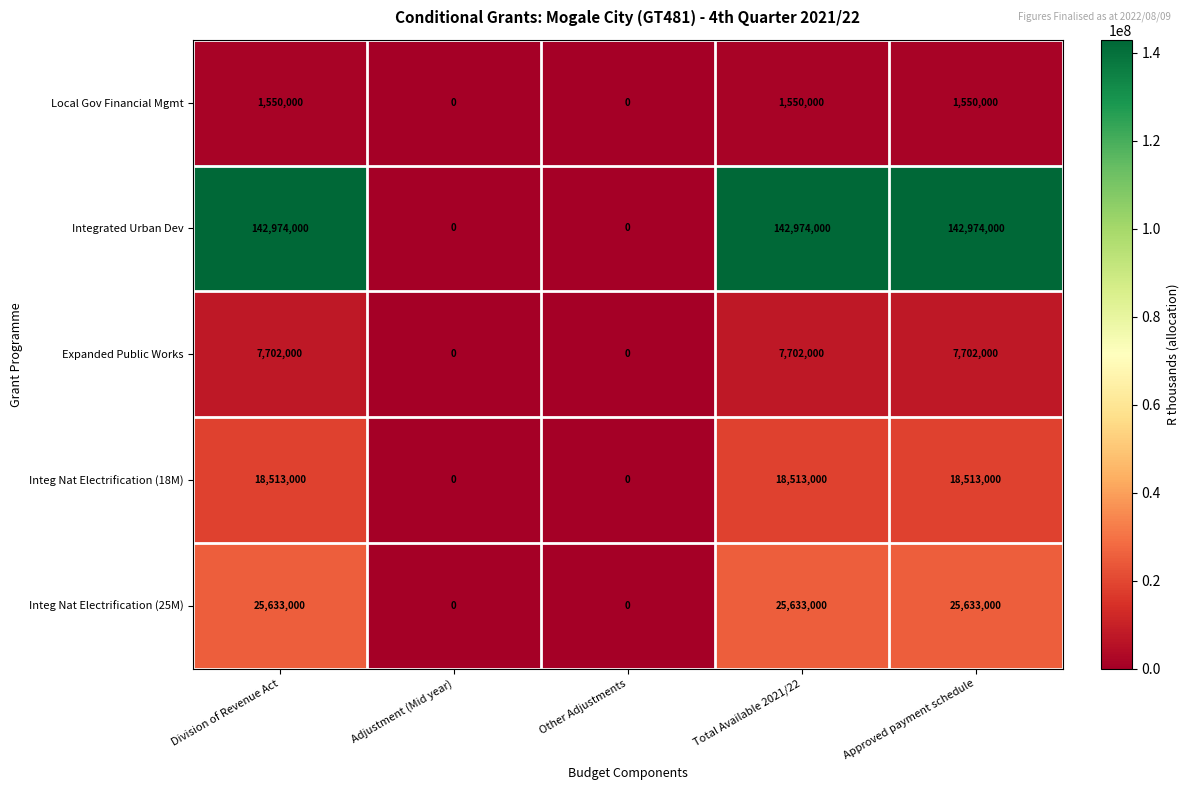

Is it true that Local Gov Financial Mgmt equals 0 at Adjustment (Mid year)?

True